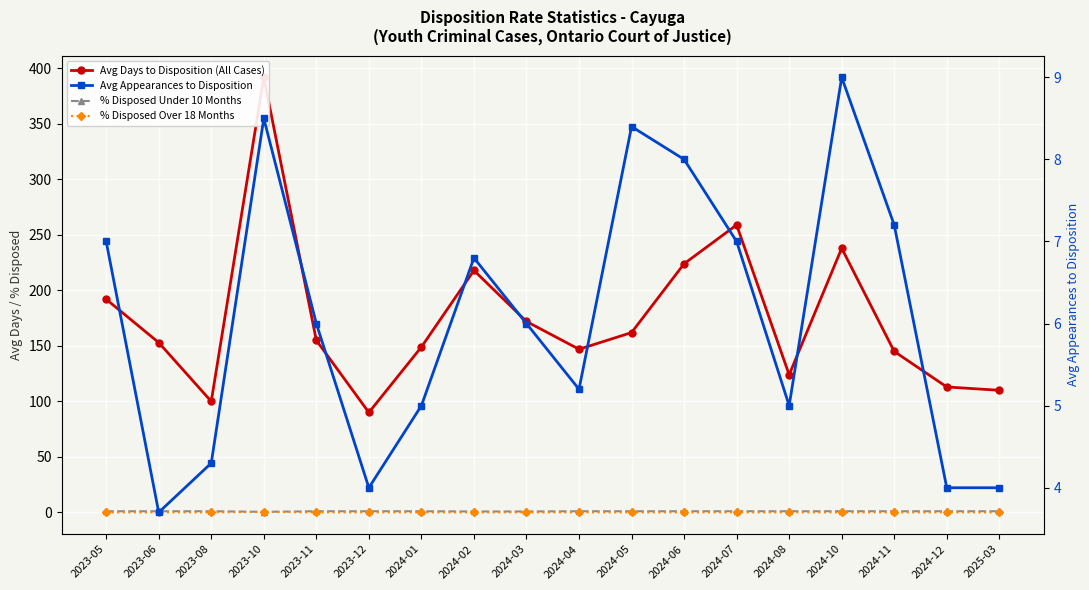

What is the label of the 11th point from the left?

2024-05